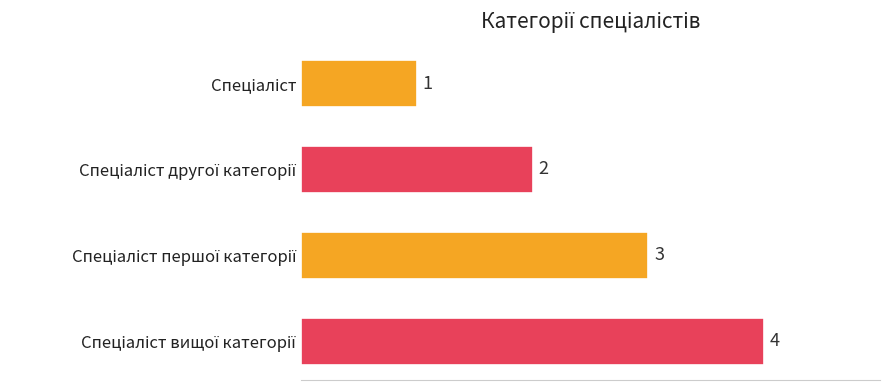

How many values are between 2 and 4?

3